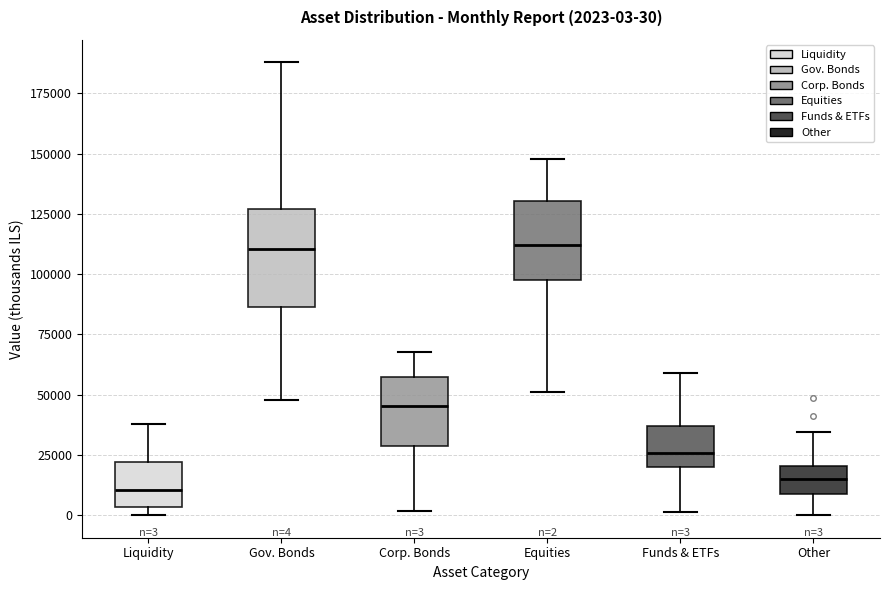

Comparing the boxes themselves (not the whiskers), which one is the tallest?

Gov. Bonds